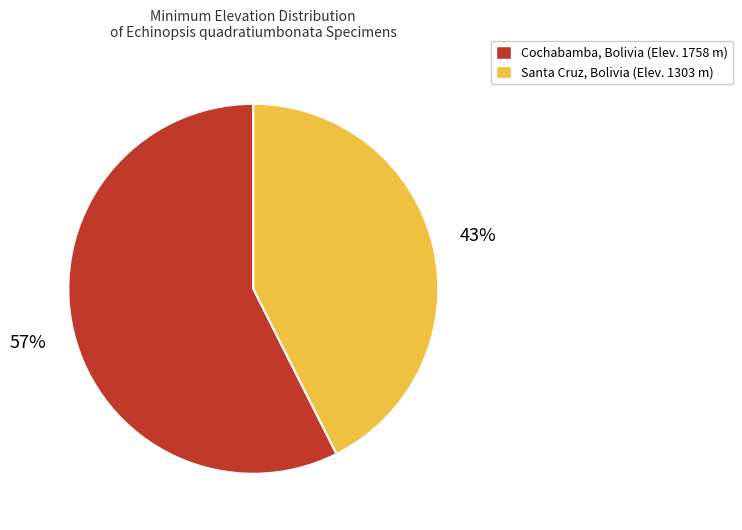

How many segments does this pie chart have?

2